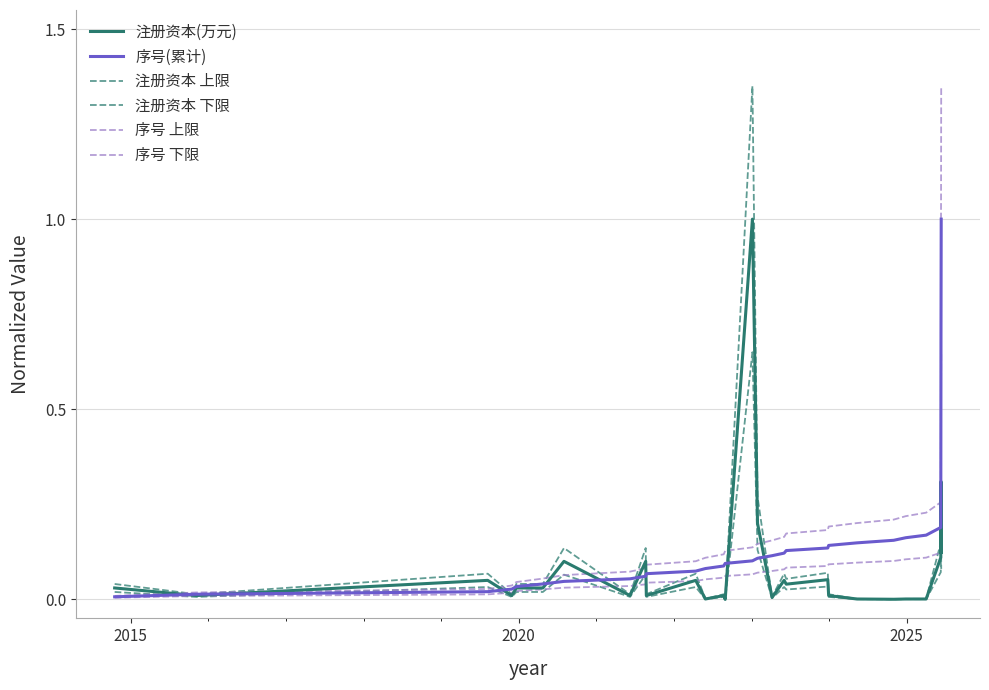

What is the difference between the second highest and minimum values in the 注册资本 下限 series?

0.2